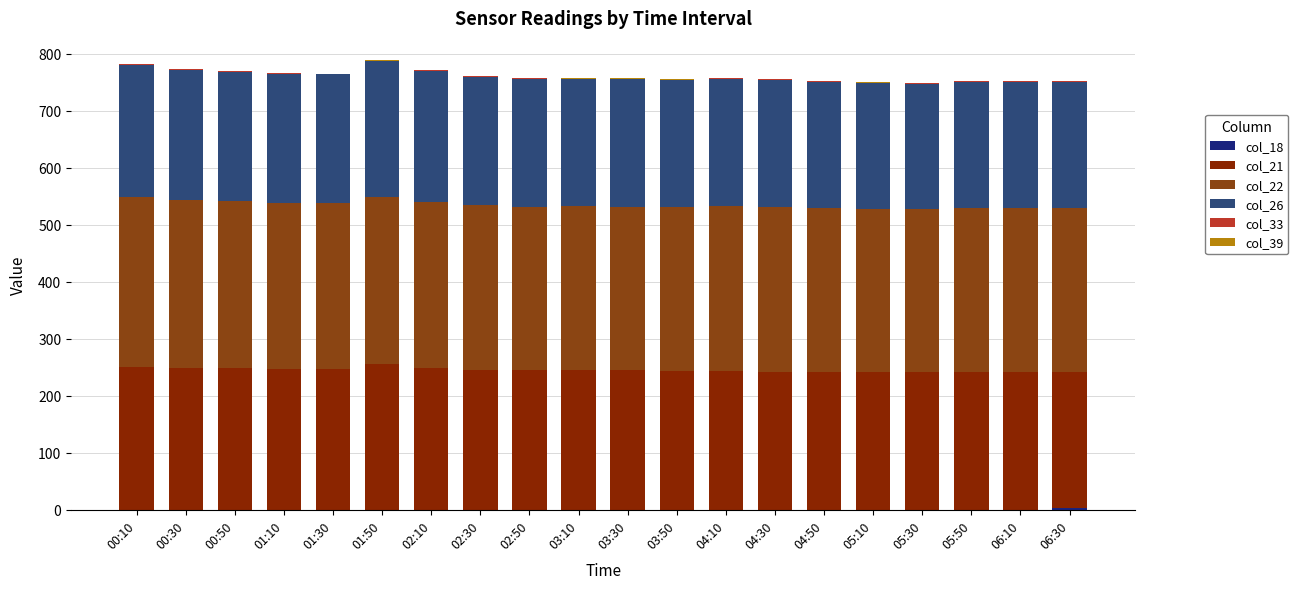

How many series are shown in this chart?

6